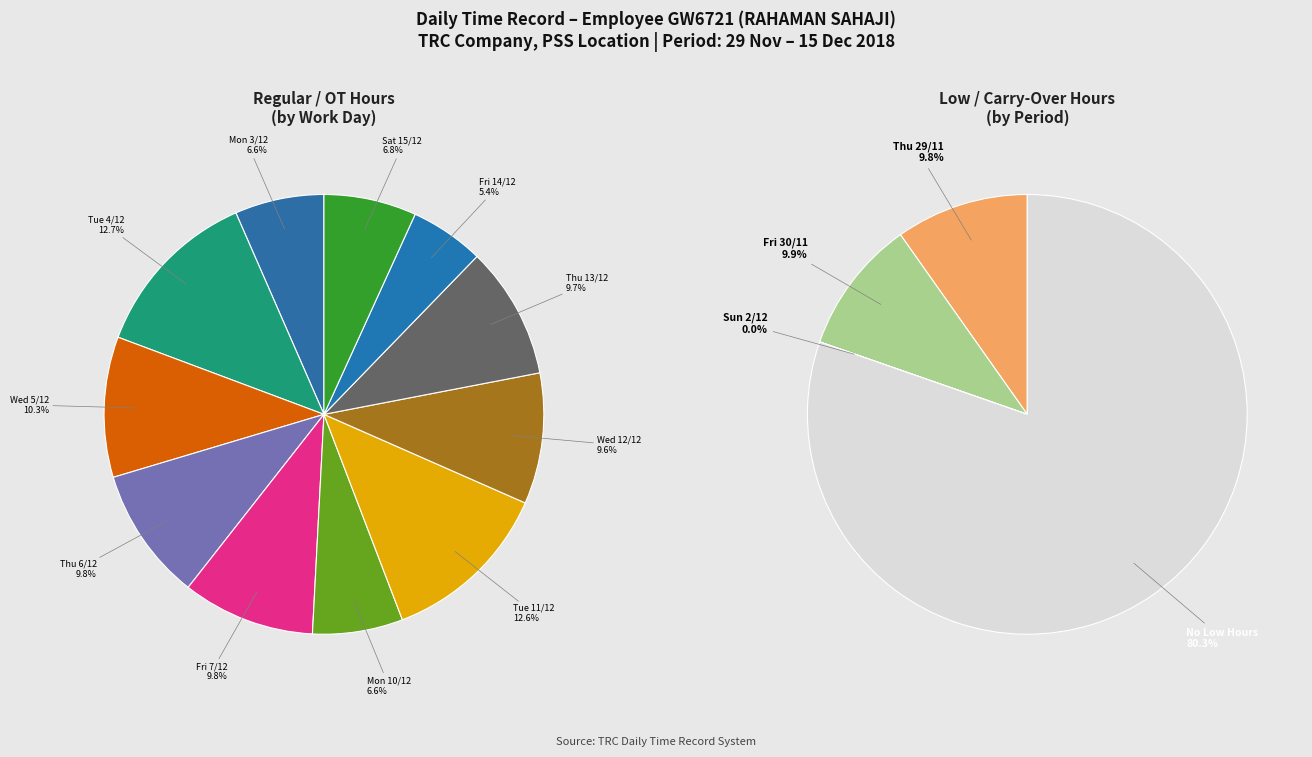

The 1 slice represents 28% of the pie. True or false?

False